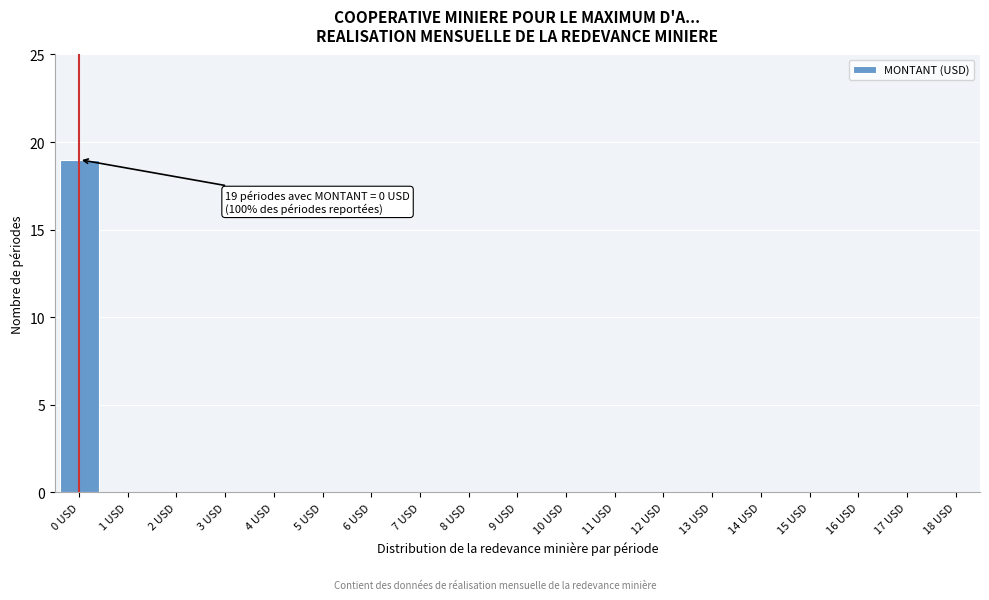

Reading left to right, extract all data points from this chart.

0 USD=19	1 USD=0	2 USD=0	3 USD=0	4 USD=0	5 USD=0	6 USD=0	7 USD=0	8 USD=0	9 USD=0	10 USD=0	11 USD=0	12 USD=0	13 USD=0	14 USD=0	15 USD=0	16 USD=0	17 USD=0	18 USD=0